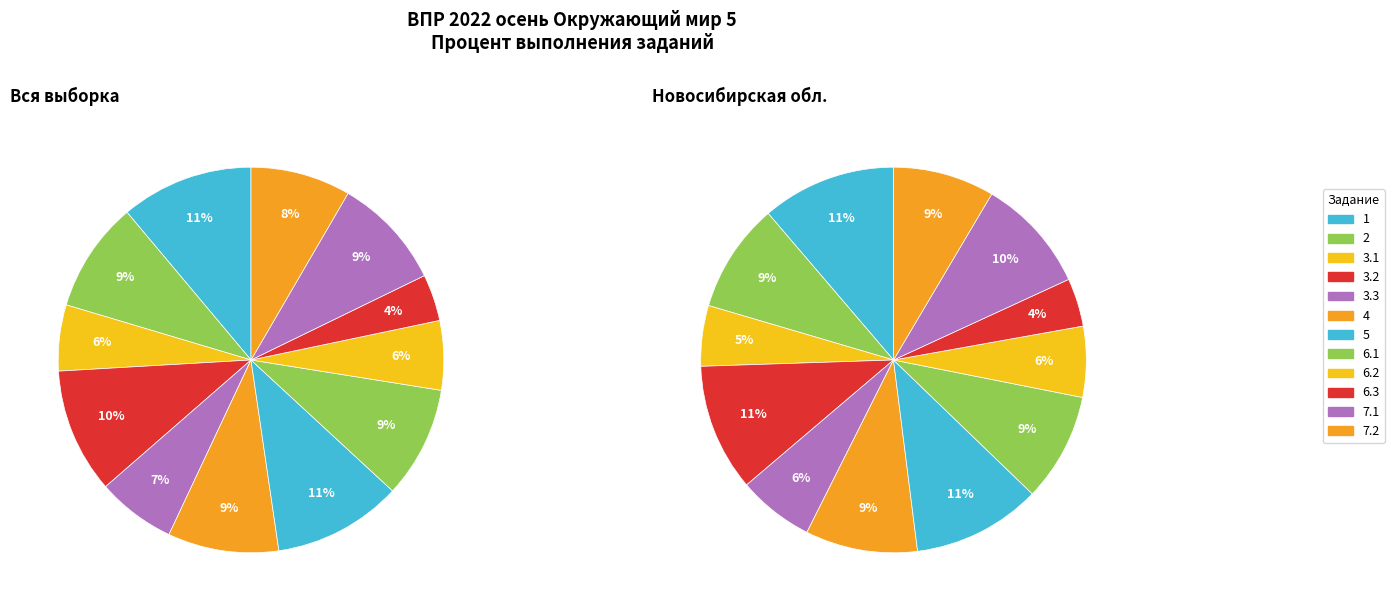

Is there a majority slice in this chart?

No